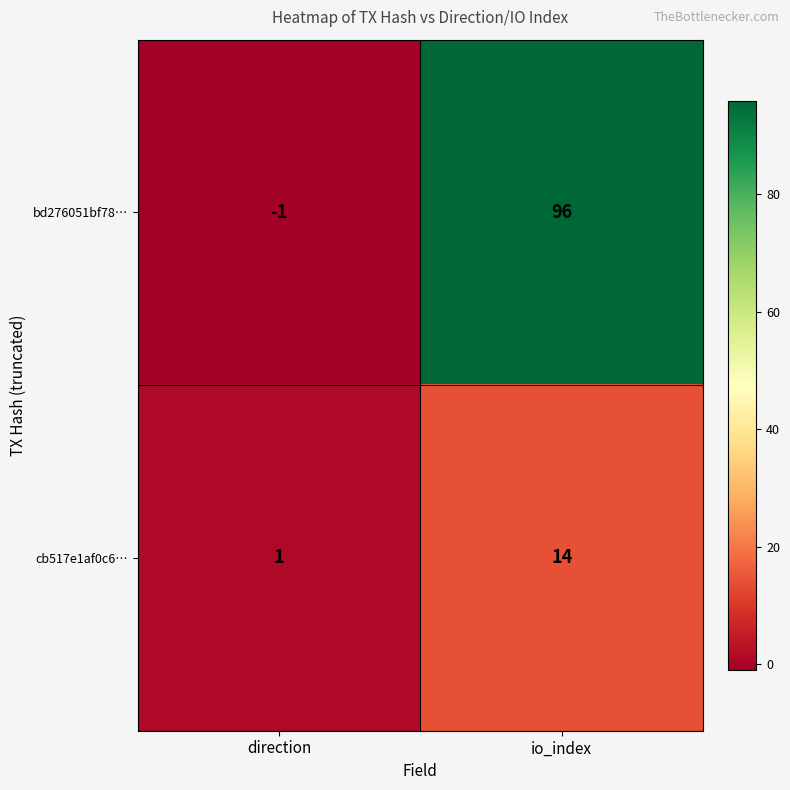

Where is bd276051bf78… nearest to the value 47?

direction